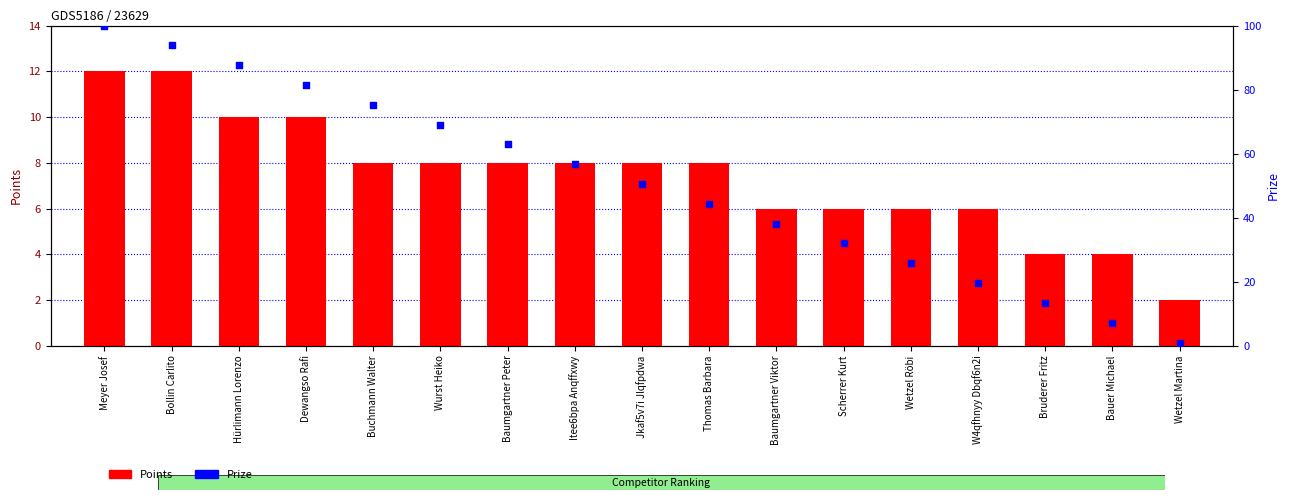

At which category is the sum across all series the highest?

Meyer Josef